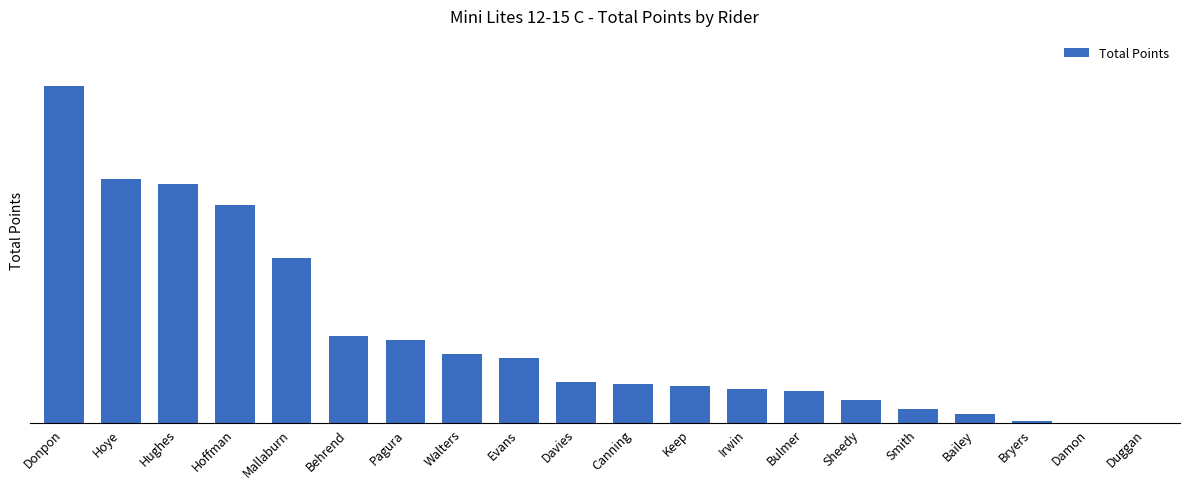

What is the label of the 10th bar from the right?

Canning